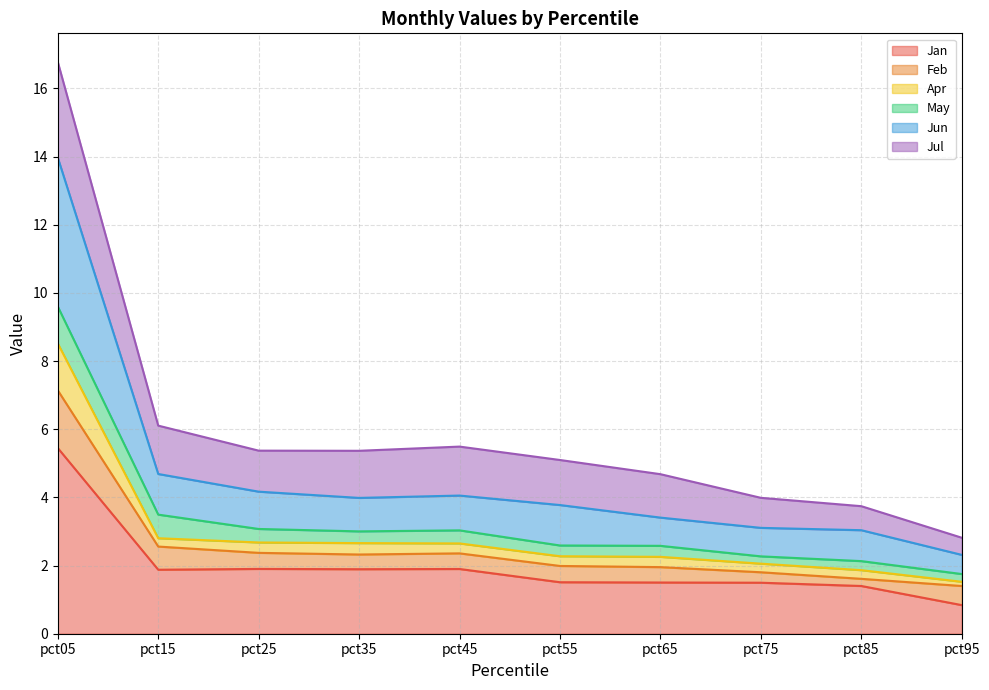

Which category has the highest value in the Jan series?

pct05